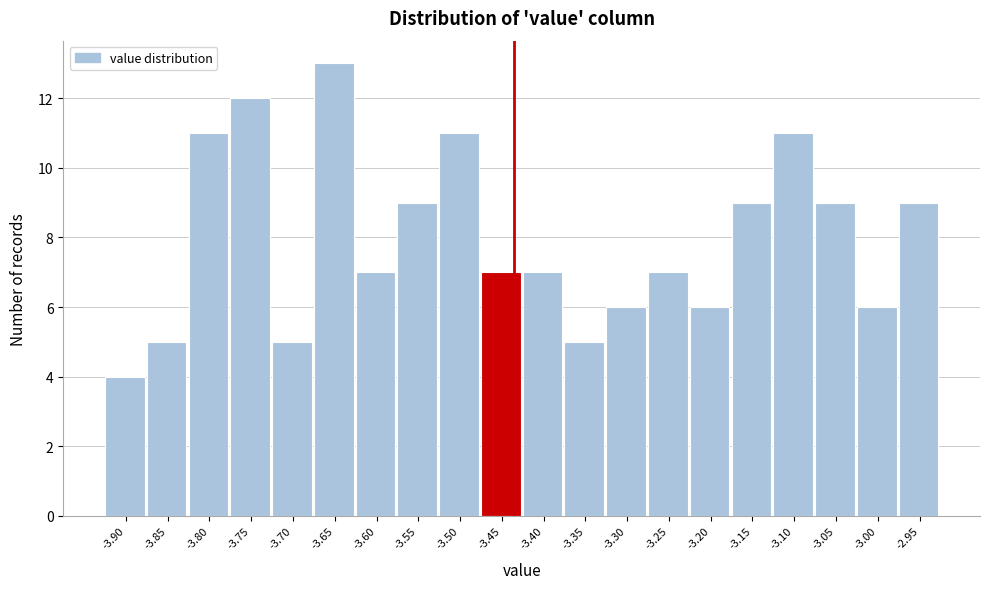

Reading right to left, list all the values displayed in this chart.

9	6	9	11	9	6	7	6	5	7	7	11	9	7	13	5	12	11	5	4